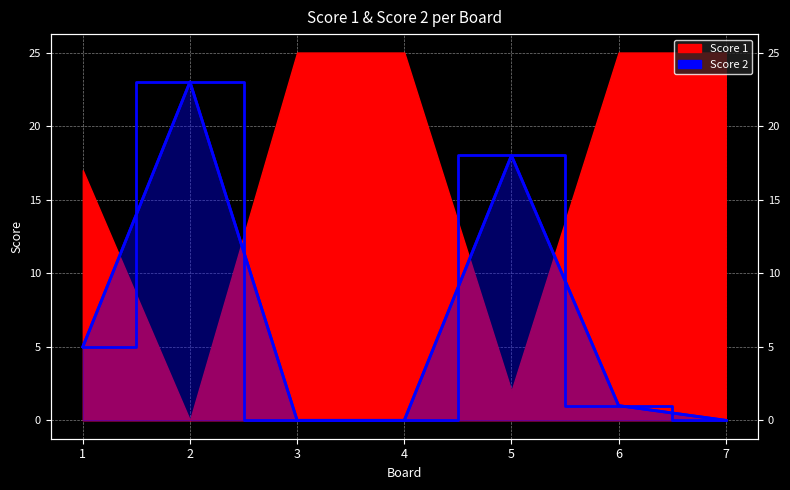

Which series has the largest range (max minus min)?

Score 1